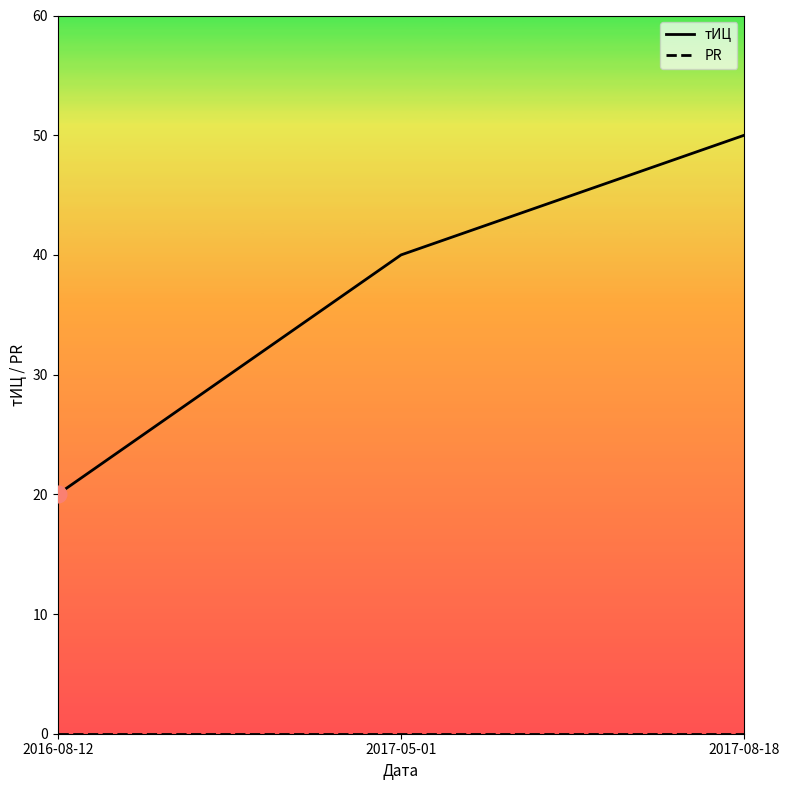

What are all the series names shown in the legend?

тИЦ, PR